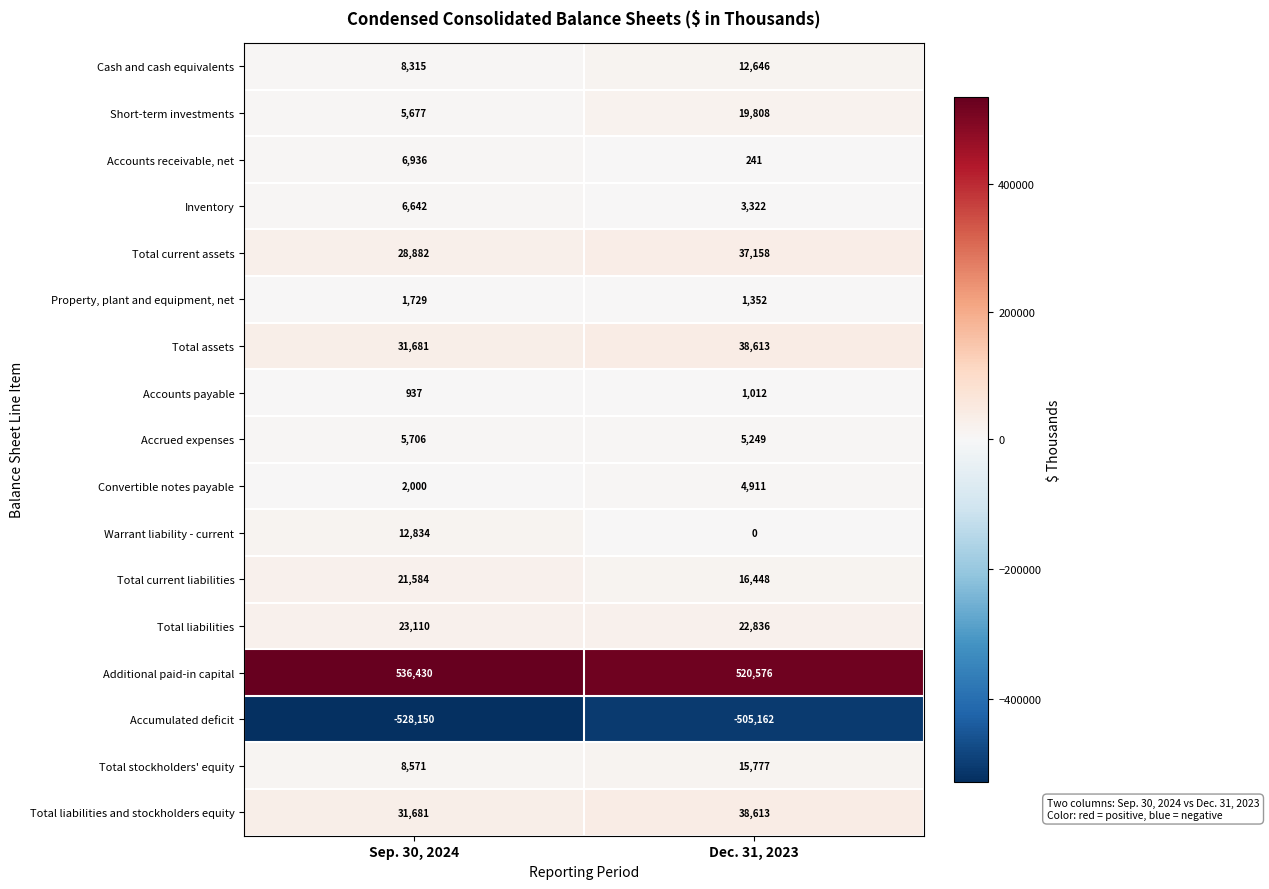

Which series has the largest total across all categories?

Additional paid-in capital